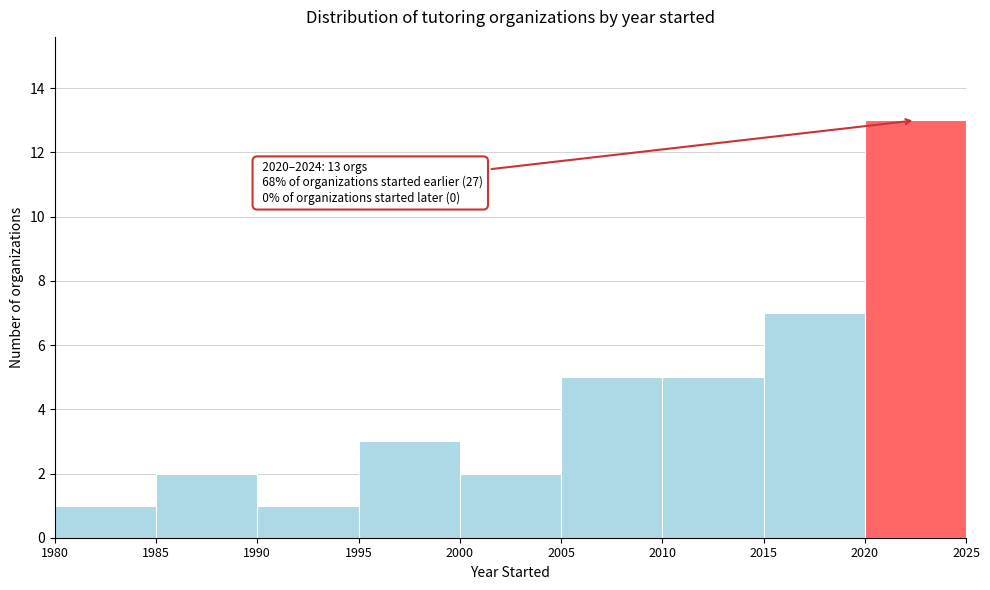

Which range on the x-axis has the tallest bar?

2020 to 2025